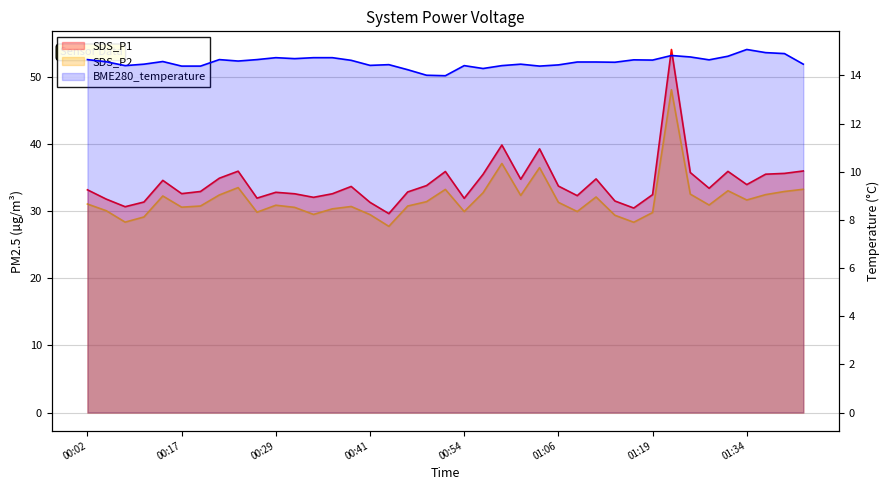

How many lines are shown in the chart?

3